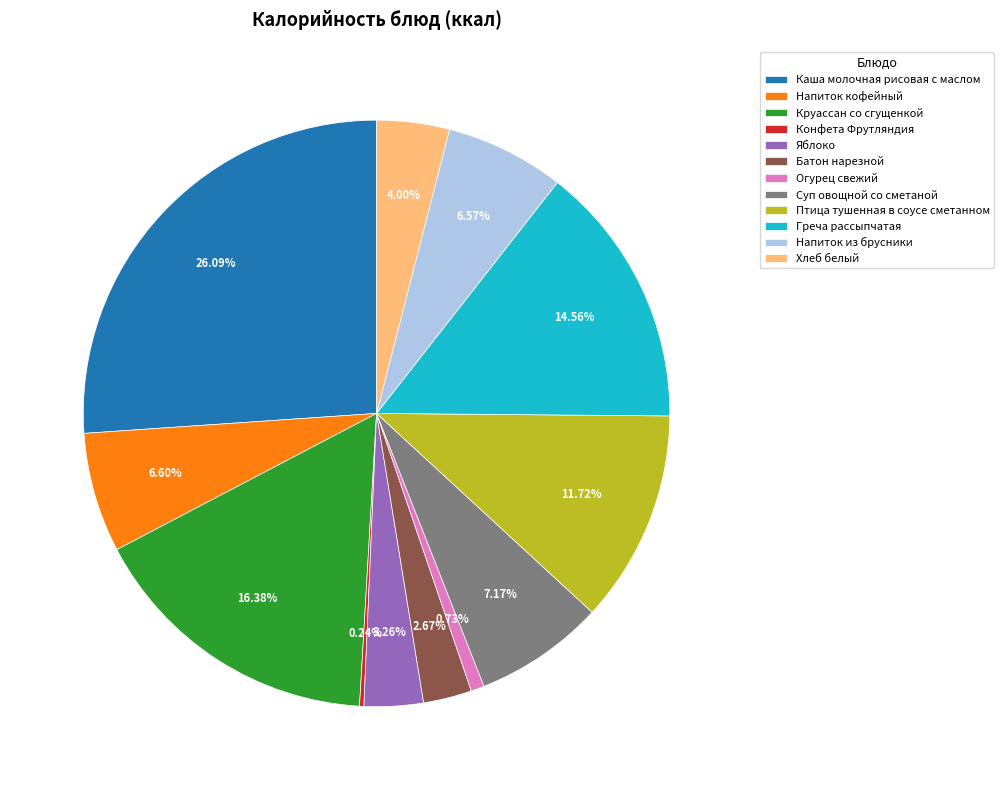

What is the ratio of the value at Яблоко to the value at Птица тушенная в соусе сметанном?

0.3